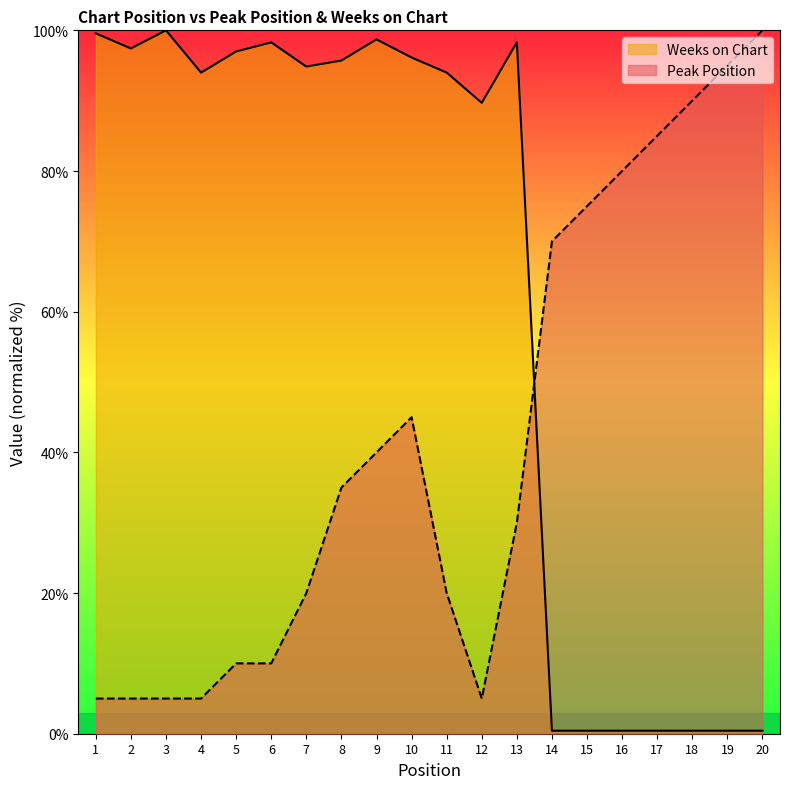

What is the difference between the highest and lowest values at 18?

89.6